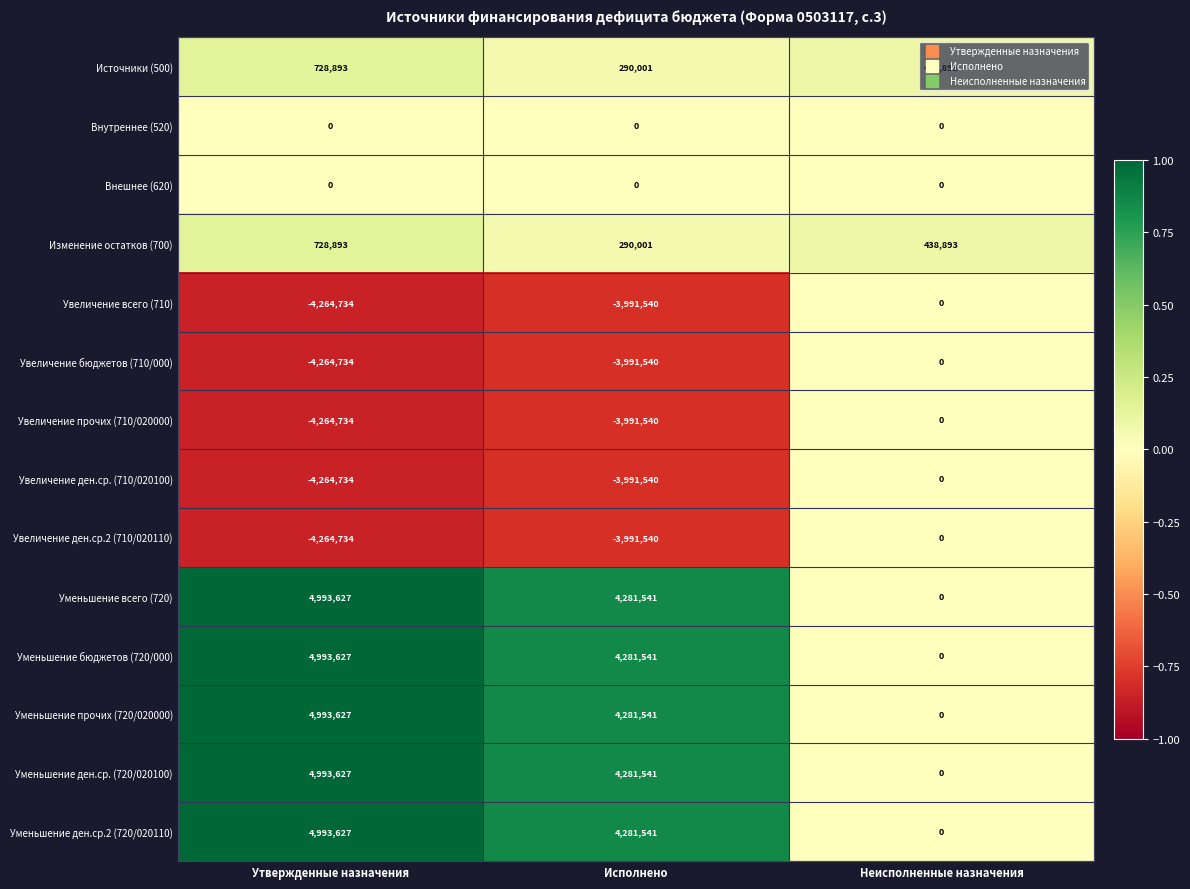

Where is Увеличение ден.ср. (710/020100) nearest to the value -2132367?

Исполнено